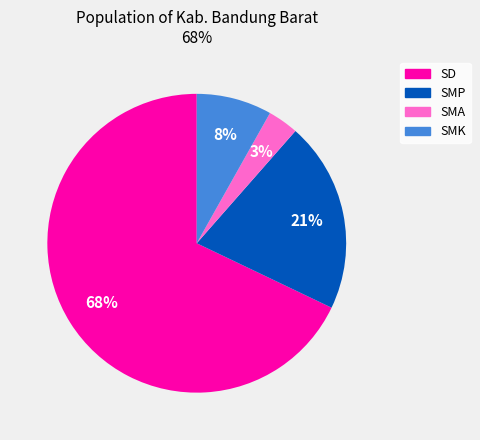

Is there any slice that represents more than half of the pie?

Yes